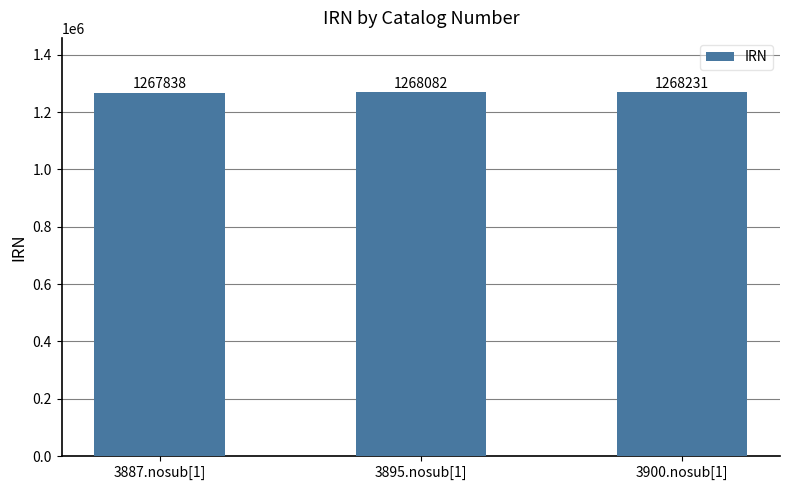

Approximately how many times larger is the value at 3900.nosub[1] compared to 3895.nosub[1]?

1.0